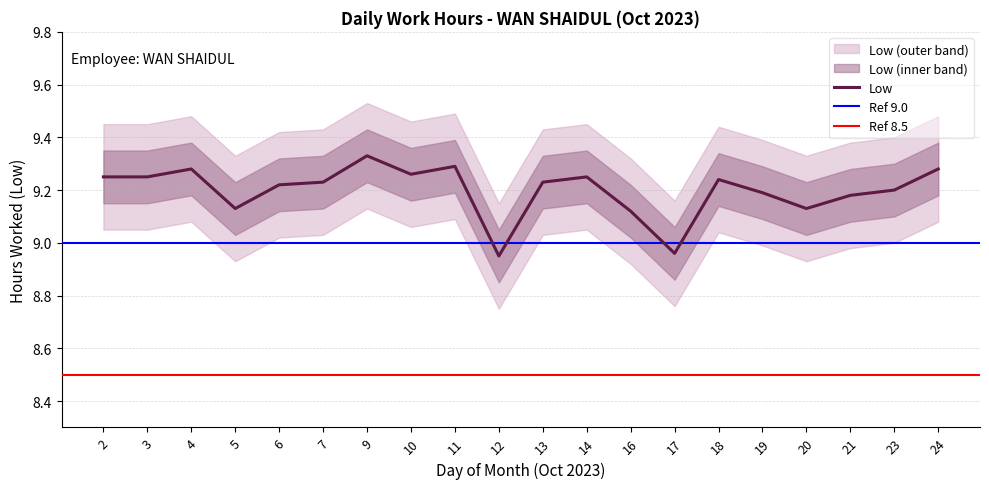

How many lines are shown in the chart?

3